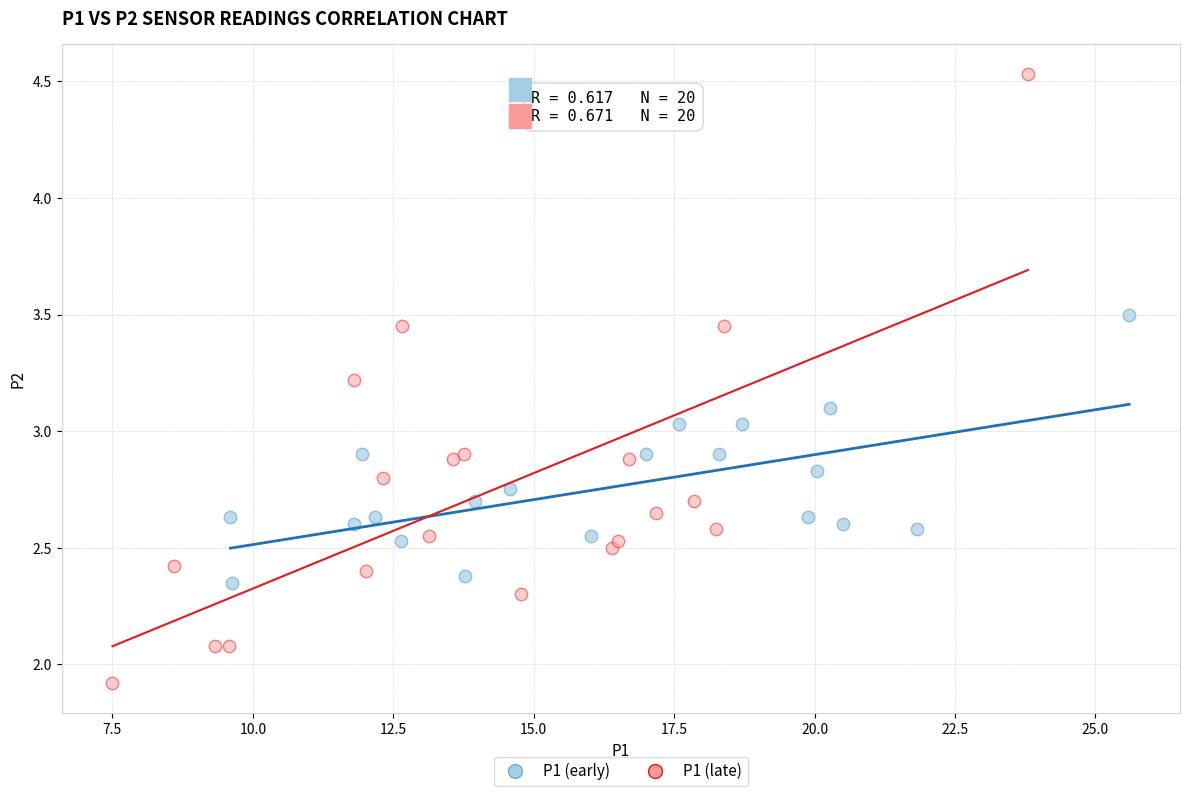

Which series has the largest Y range (max minus min)?

P1 (late)